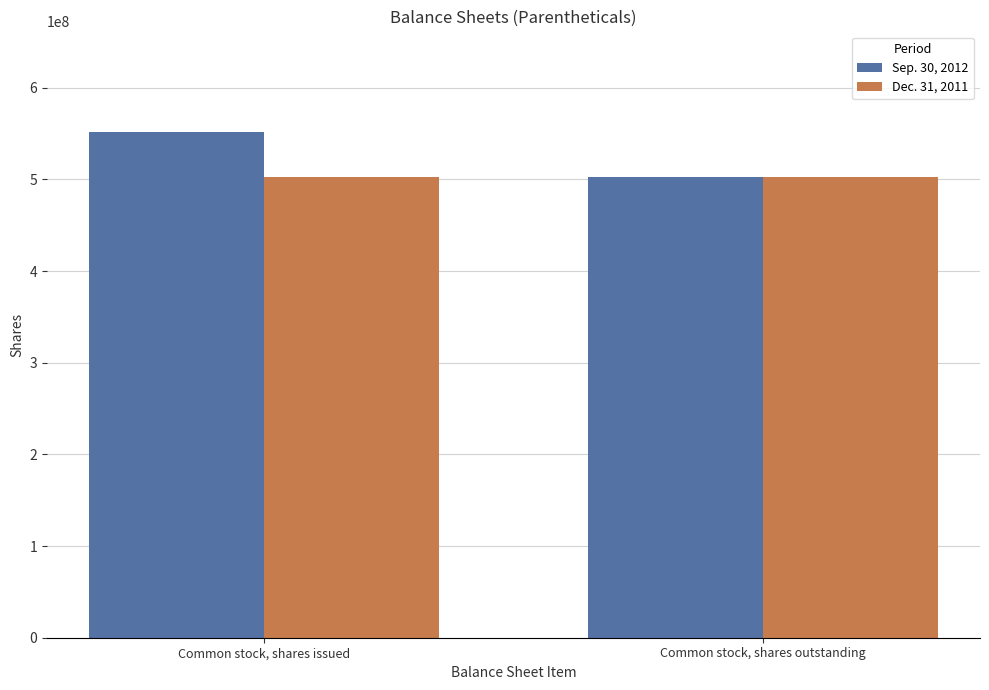

At which category is the sum across all series the highest?

Common stock, shares issued